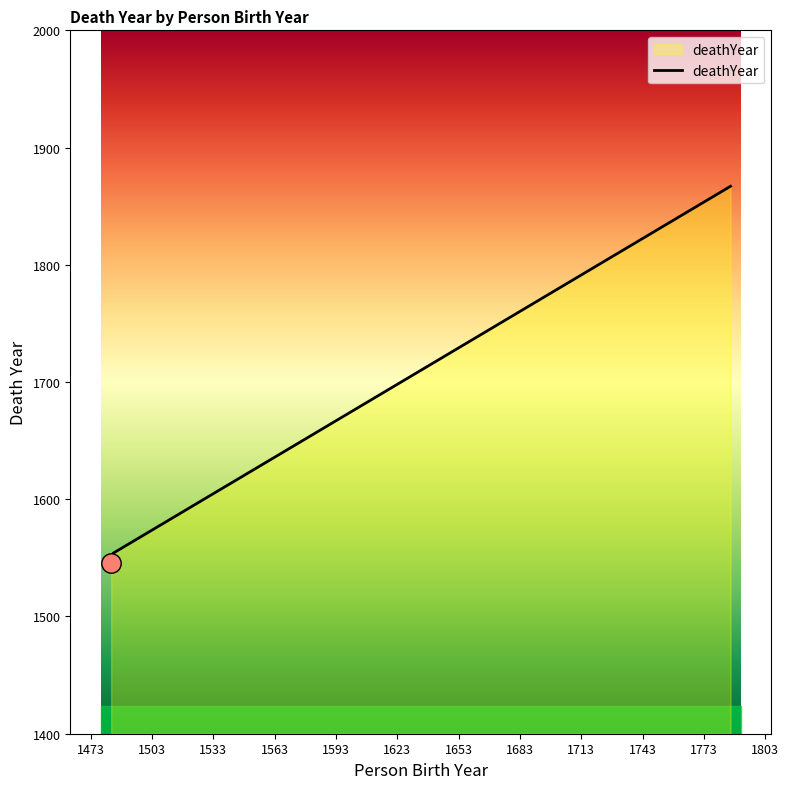

What is the greatest value displayed?

1867